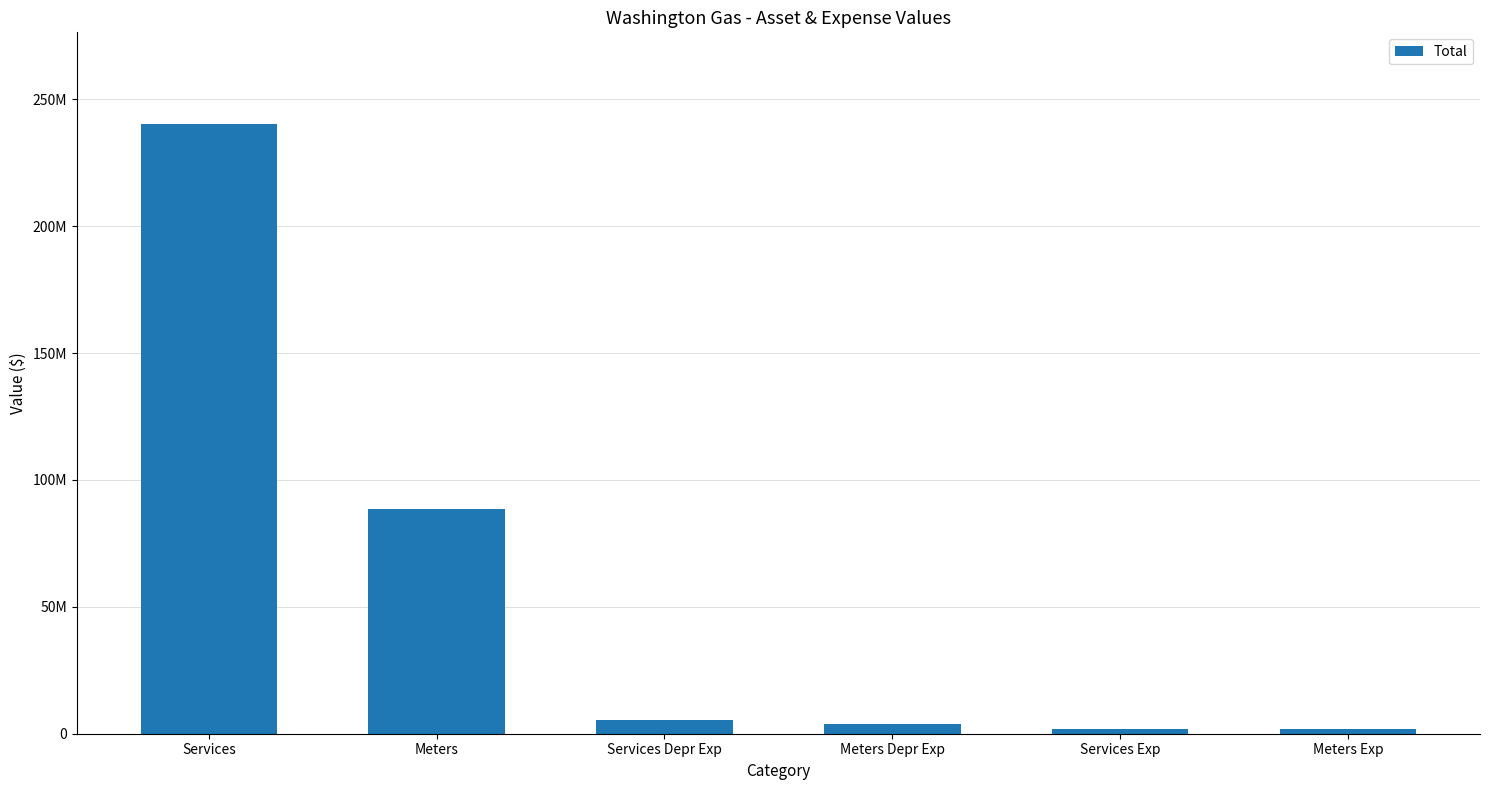

What is the sum of the values at Services Exp and Services?

242331000.0